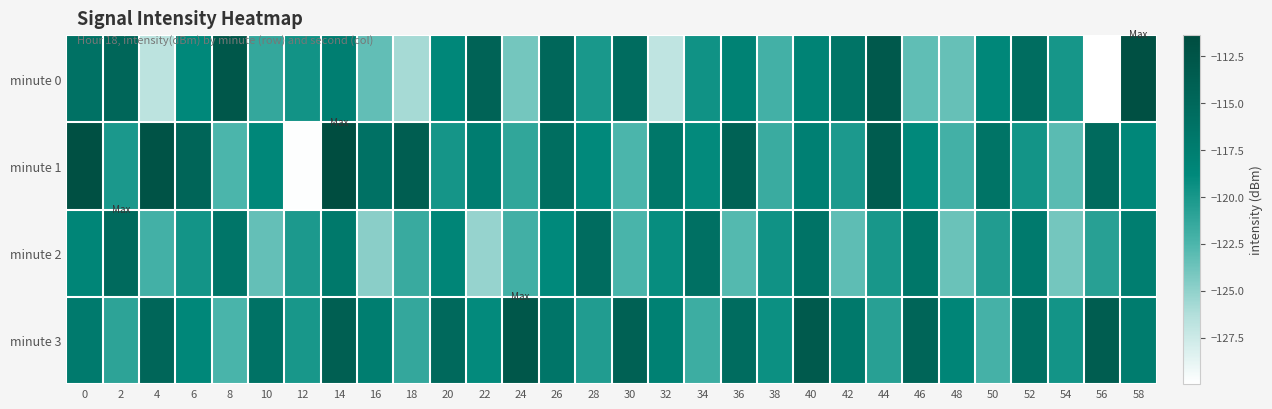

What is the difference between the highest and lowest values at 42?

6.8